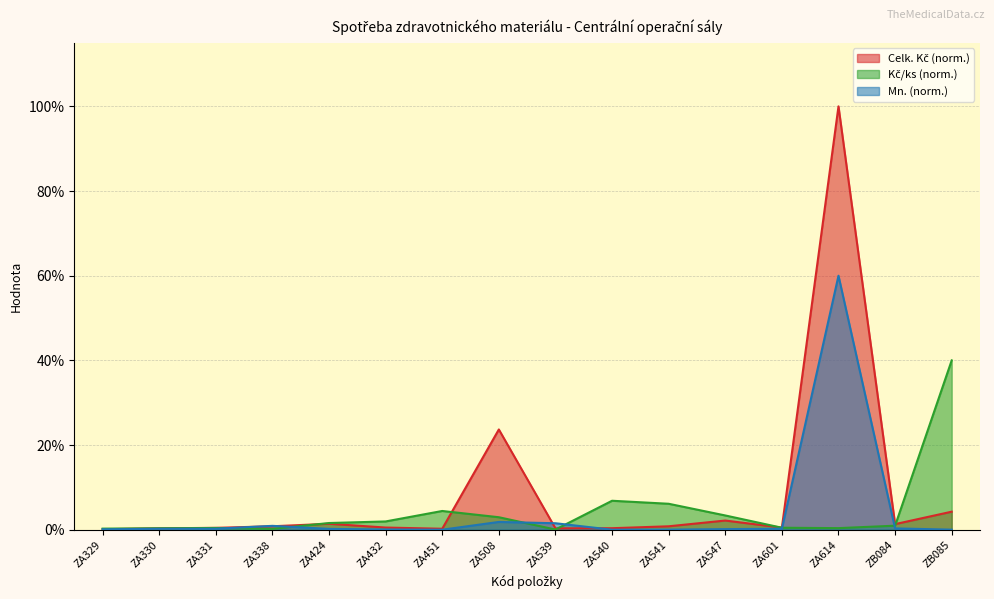

The Kč/ks series shows 2.6 at ZA424. True or false?

False